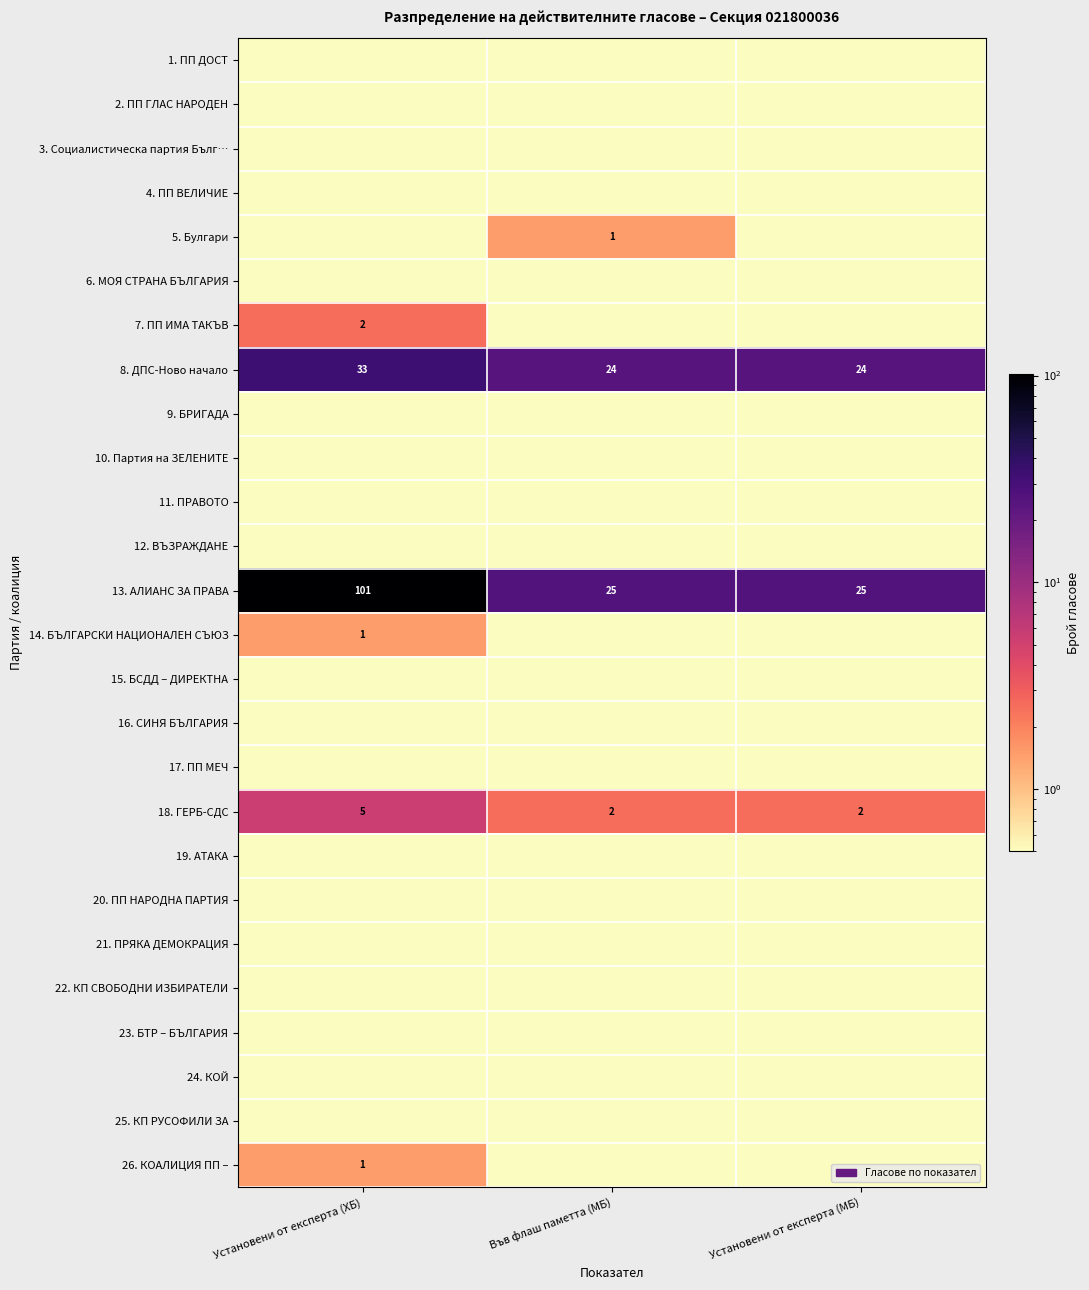

What is the lowest value of the 8. ДПС-Ново начало series?

24.0